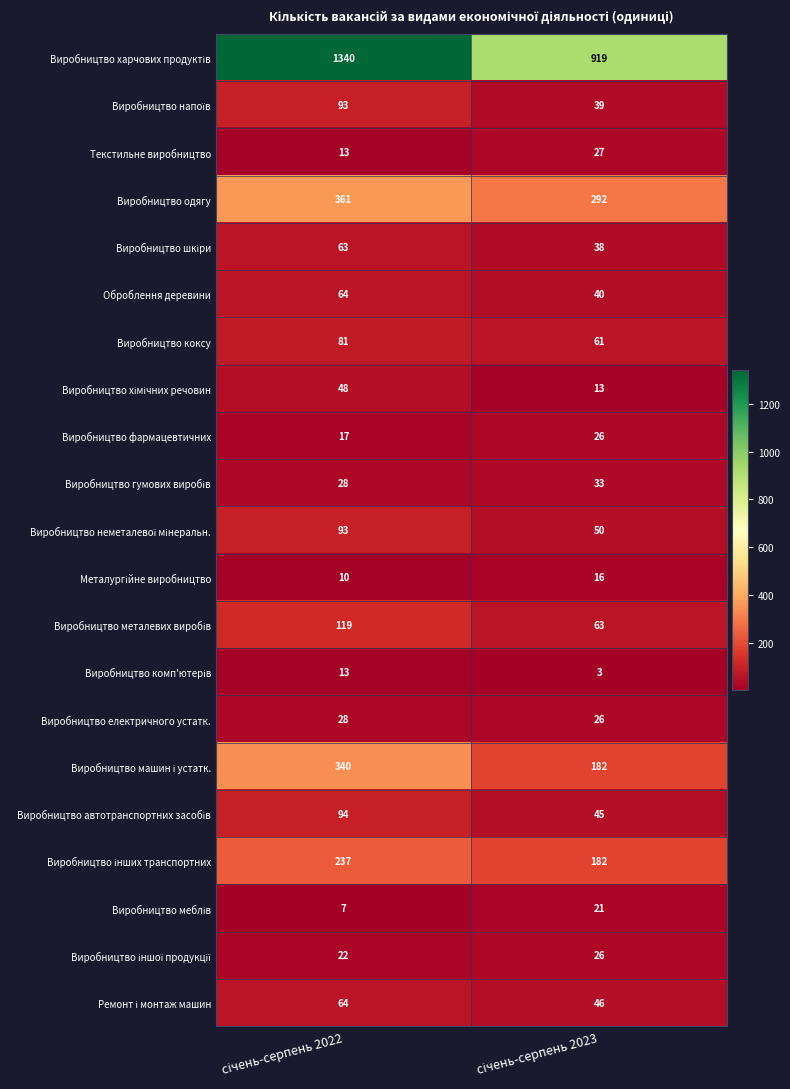

What is the average value of the Виробництво фармацевтичних series?

22